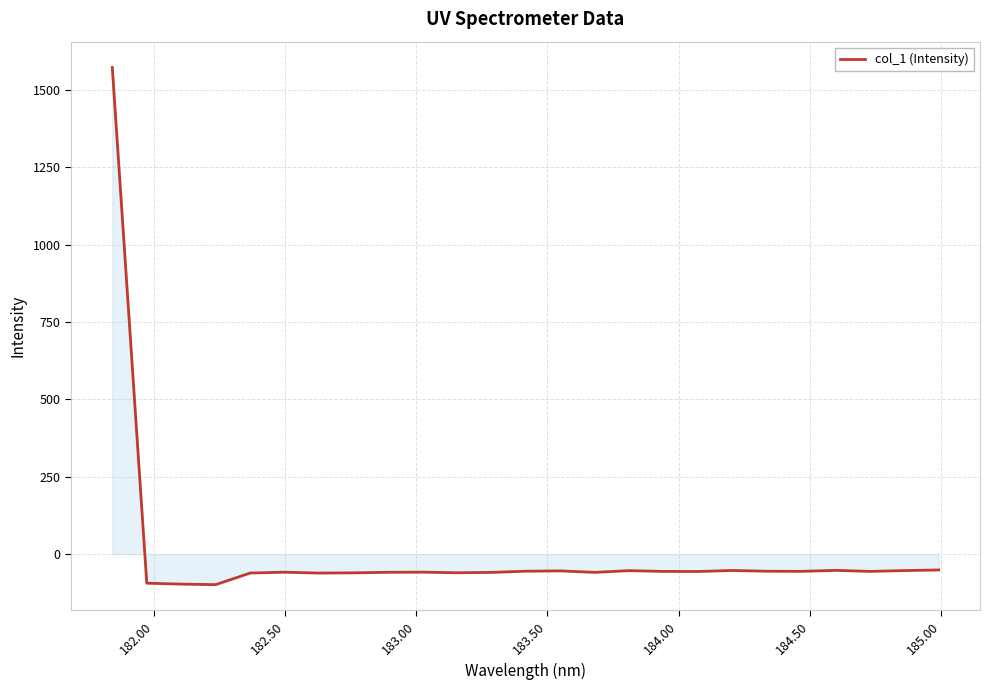

What is the difference between the maximum and minimum values?

1670.3